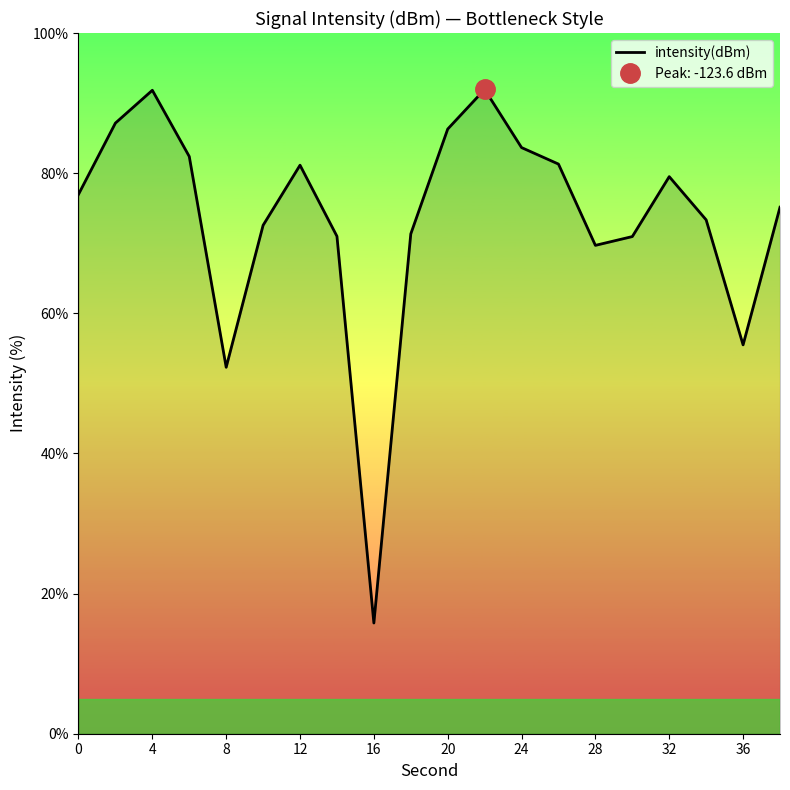

How many series are shown in this chart?

1